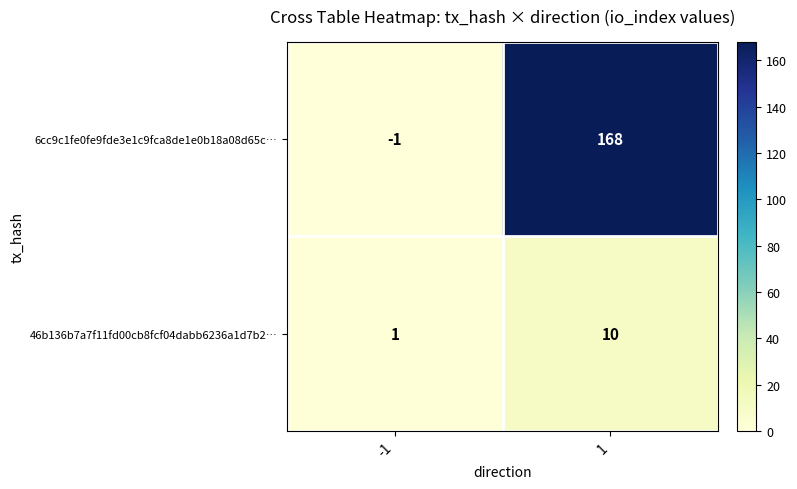

List the labels in order of 6cc9c1fe0fe9fde3e1c9fca8de1e0b18a08d65c… value, largest first.

1, -1